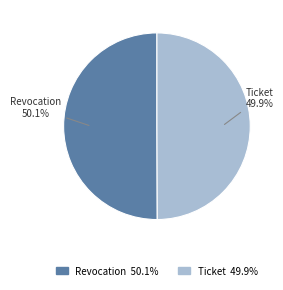

How many segments does this pie chart have?

2